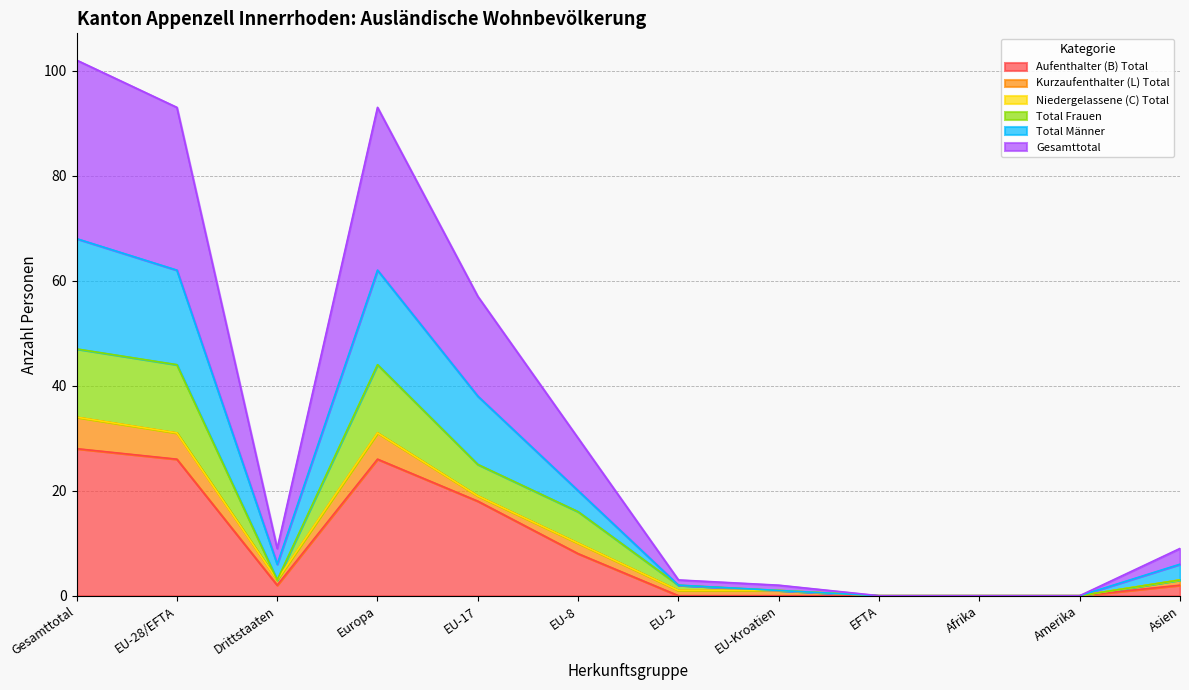

What is the highest value of the Aufenthalter (B) Total series?

28